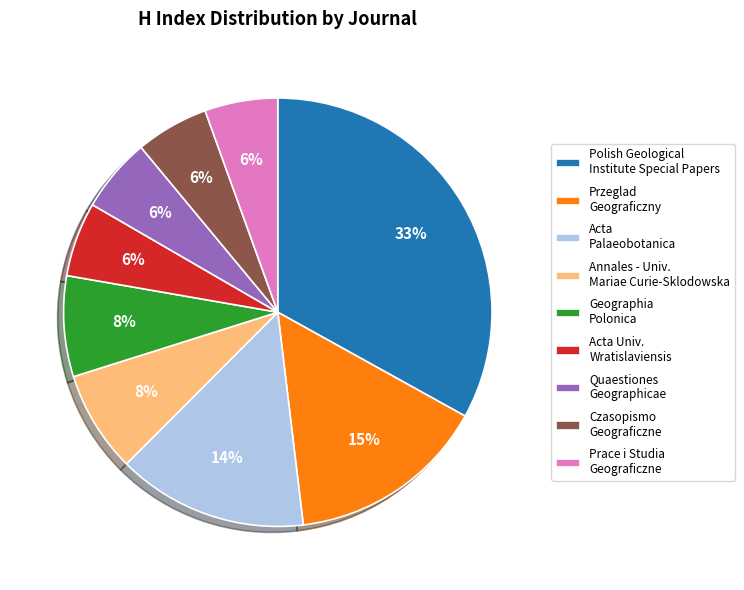

Is there a majority slice in this chart?

No